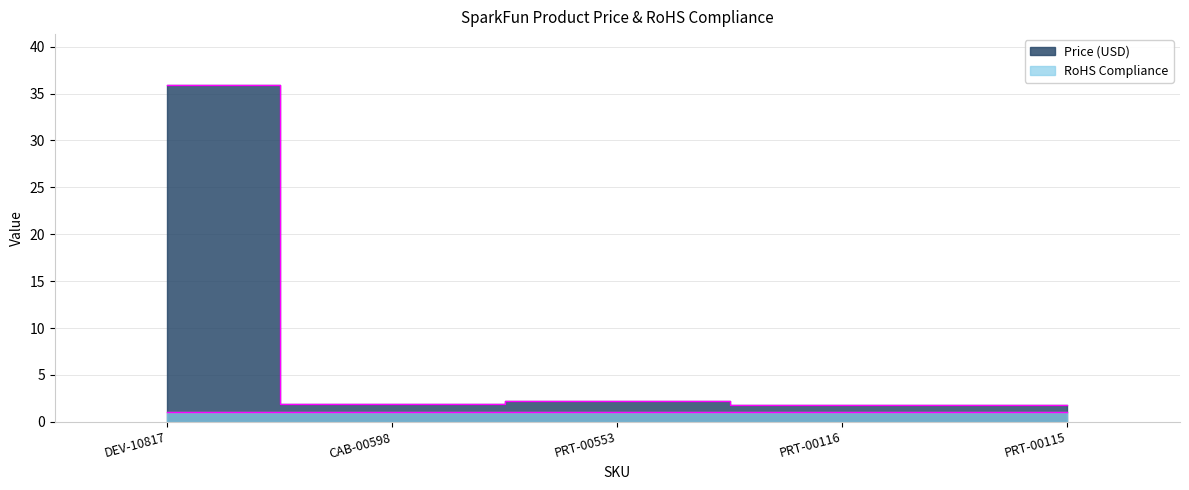

Approximately how many times larger is the value at DEV-10817 compared to PRT-00553?

16.0